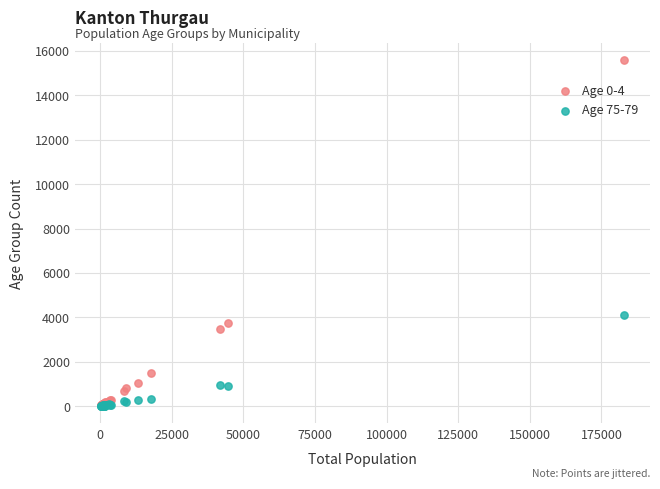

Which series has the widest spread of Y values?

Age 0-4